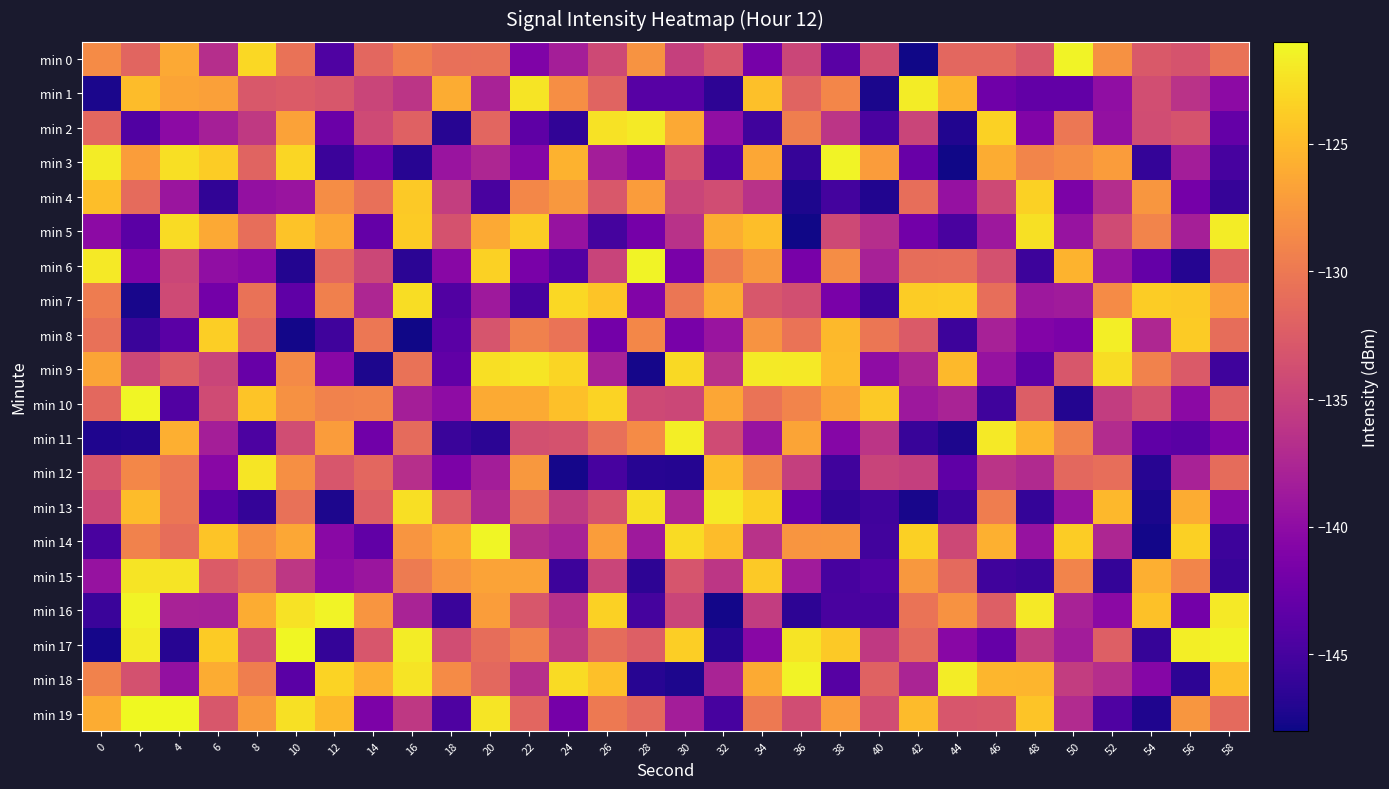

Between 16 and 28, which is larger?

28